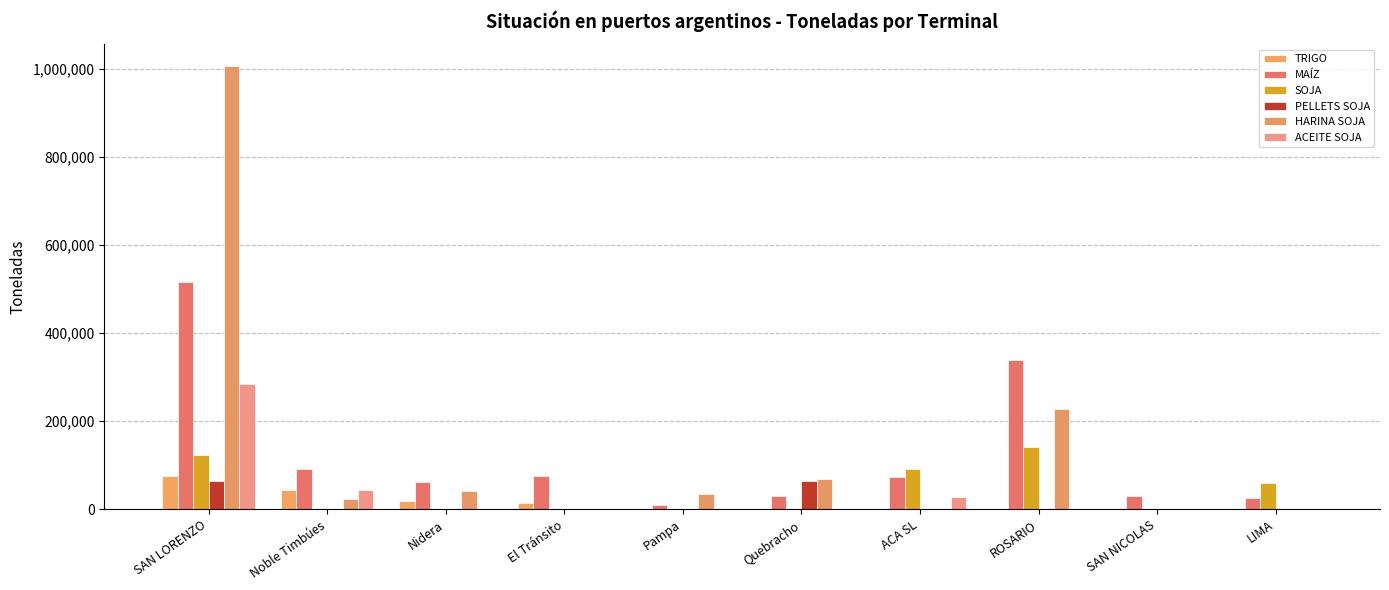

Reading left to right, transcribe all the data shown in this chart.

TRIGO: 76500	43500	18000	15000	0	0	0	0	0	0
MAÍZ: 515895	92395	61000	75000	10250	30000	73000	339750	30000	26250
SOJA: 122470	0	0	0	0	0	92470	140500	0	60000
PELLETS SOJA: 65500	0	0	0	0	65500	0	0	0	0
HARINA SOJA: 1004845	22395	42000	0	33750	69500	0	227700	0	0
ACEITE SOJA: 285100	44900	0	0	0	0	28000	0	0	0